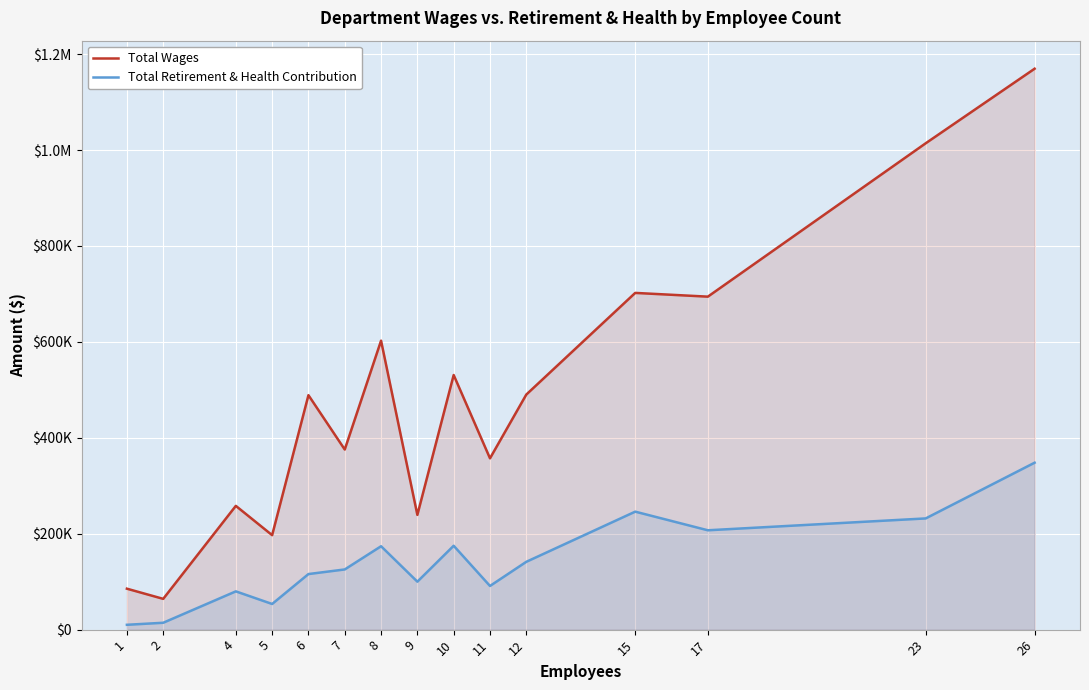

How many categories are shown in the chart?

15